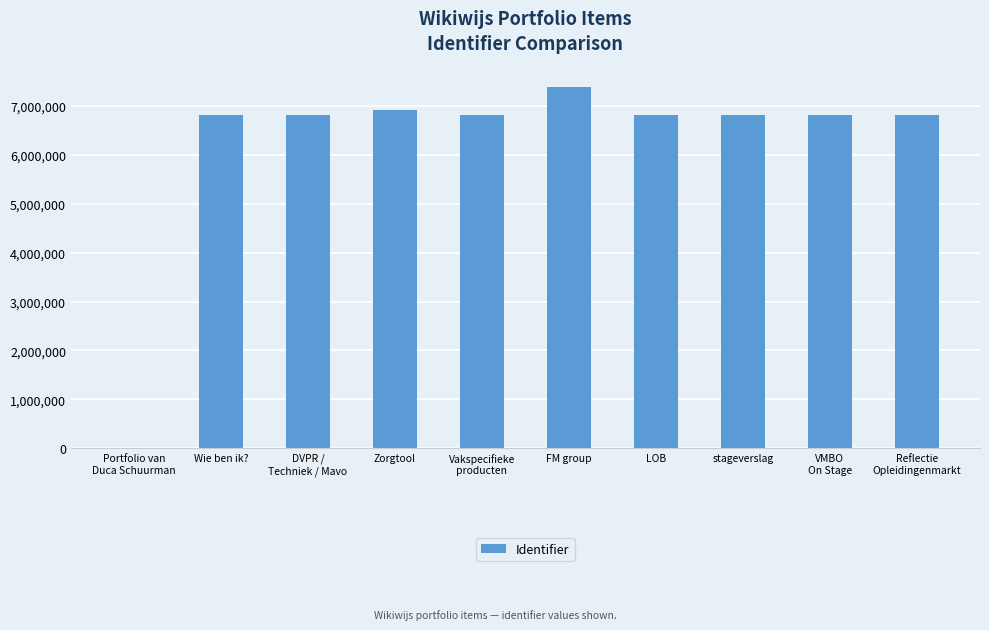

Between Portfolio van
Duca Schuurman and Wie ben ik?, which is larger?

Wie ben ik?